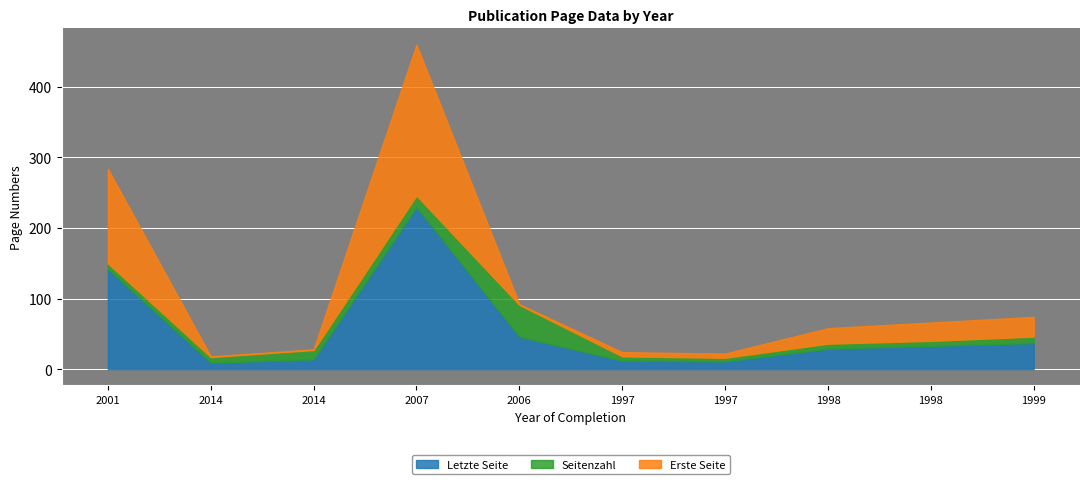

The value of Seitenzahl at 2001 is 14. True or false?

False